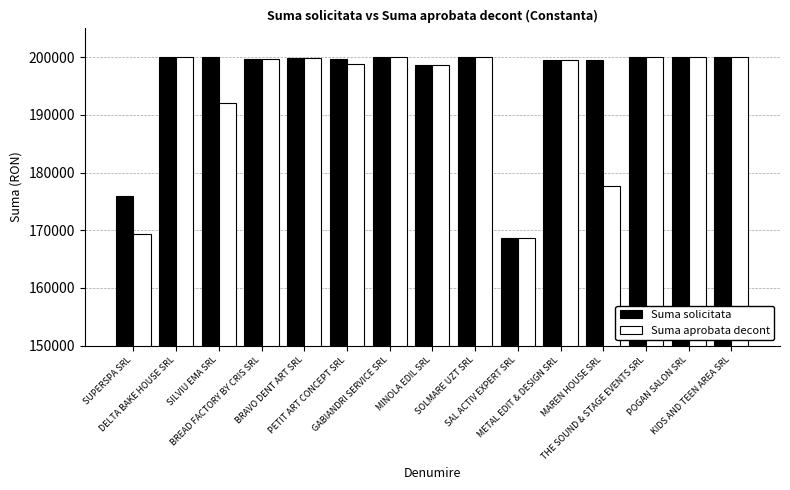

How many groups of bars are there?

15